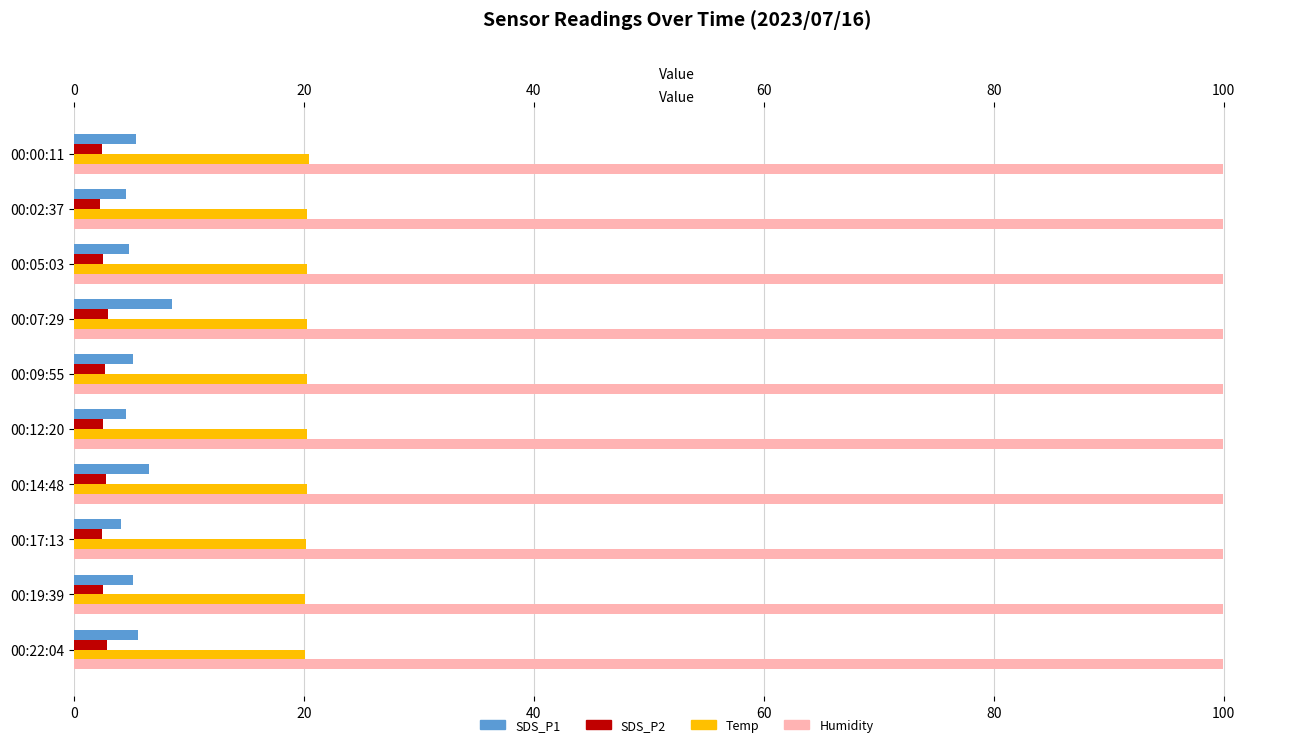

True or false: Humidity has a value of 0.3 at 9.

False